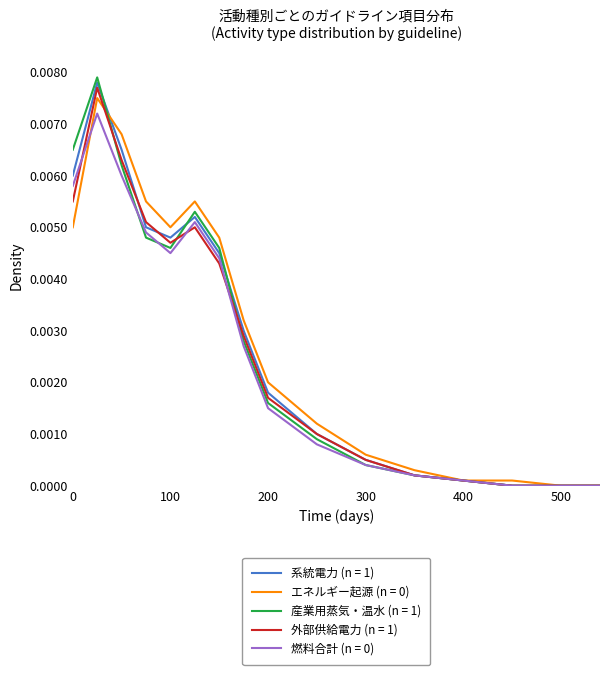

Which series has the largest range (max minus min)?

産業用蒸気・温水 (n = 1)